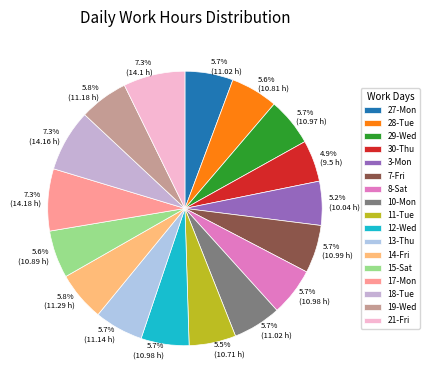

Is it true that 27-Mon is 6% of the pie?

True